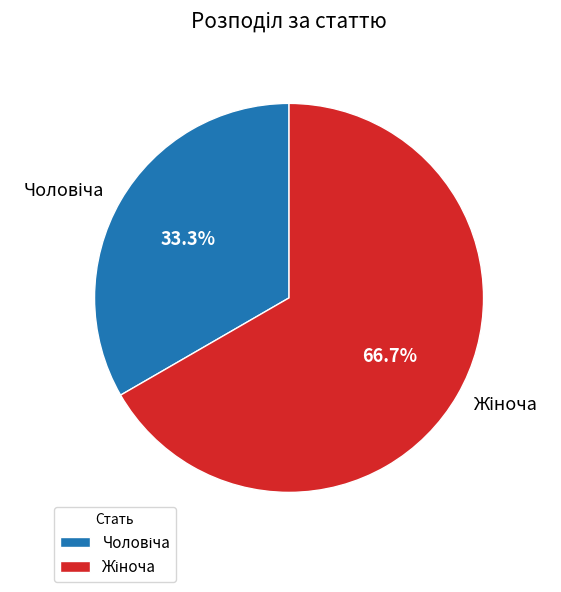

Does any single category account for the majority?

Yes